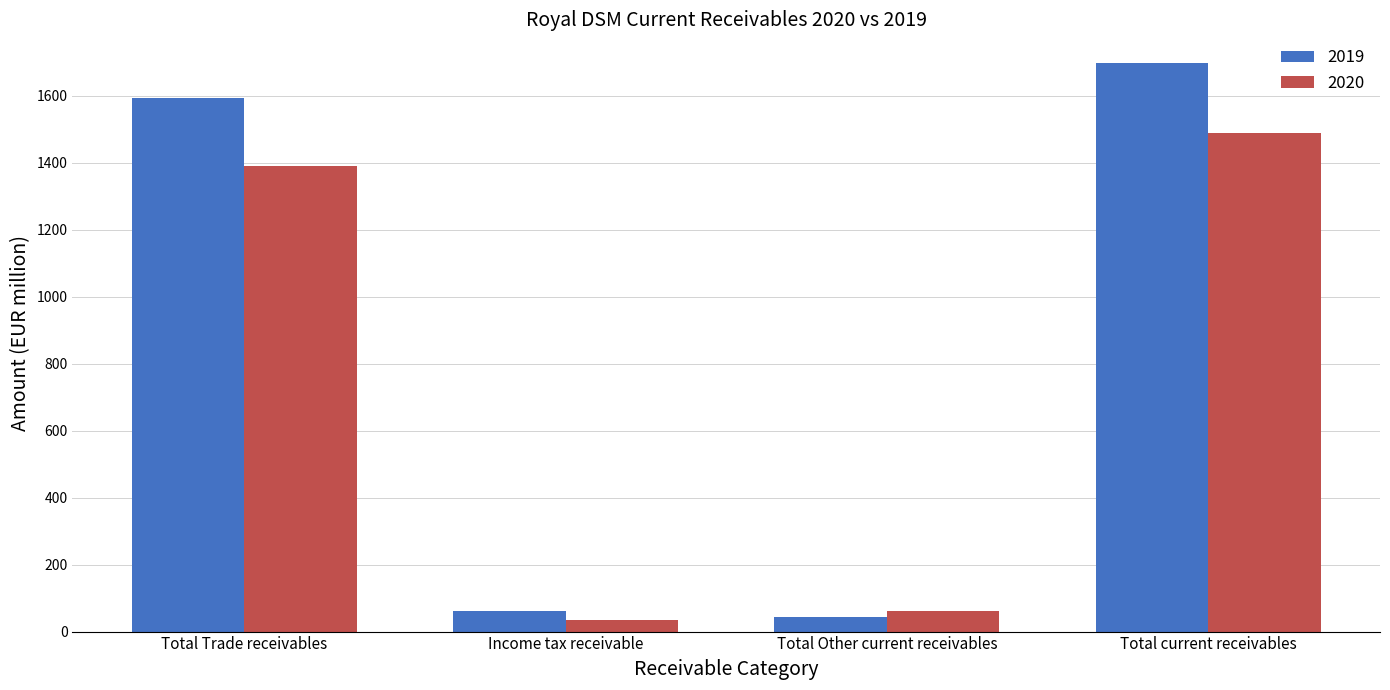

Reading right to left, transcribe all the data shown in this chart.

2019: Total current receivables=1698	Total Other current receivables=45	Income tax receivable=61	Total Trade receivables=1592
2020: Total current receivables=1488	Total Other current receivables=62	Income tax receivable=35	Total Trade receivables=1391